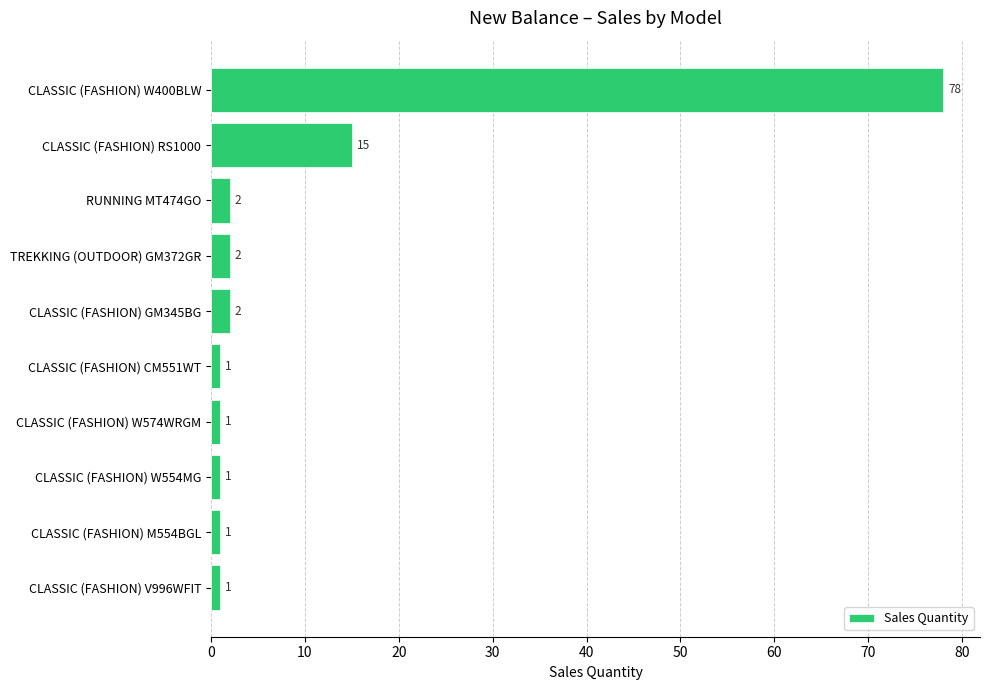

The chart shows a value of 78 at CLASSIC (FASHION) W400BLW. True or false?

True